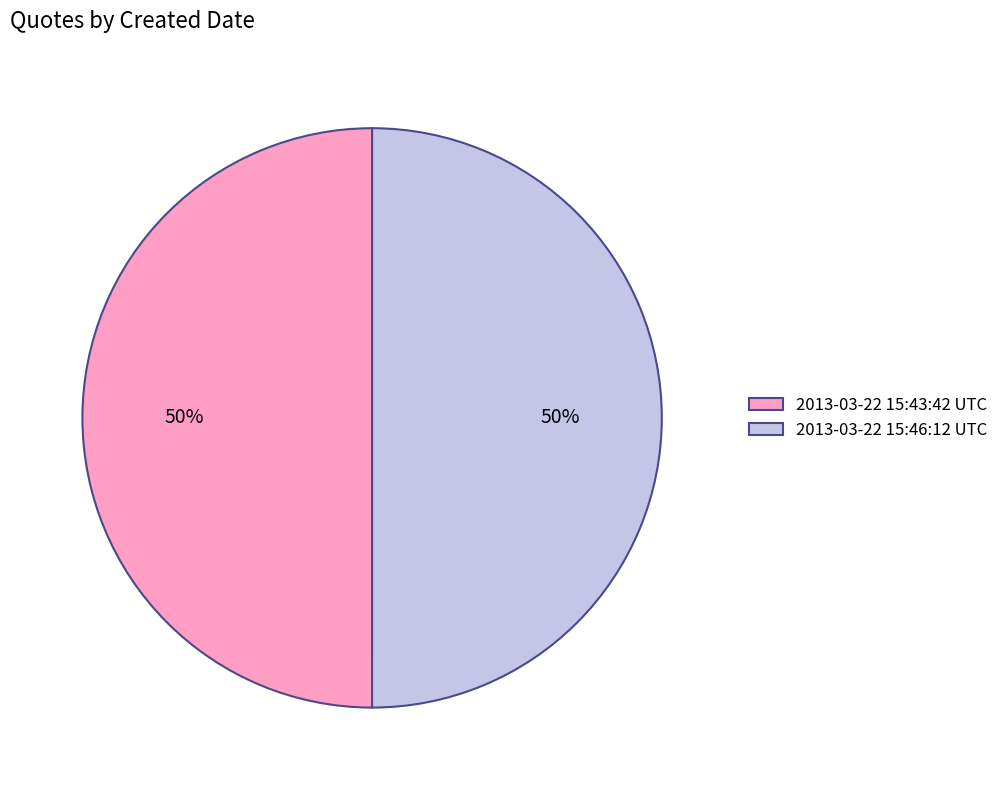

Do 2013-03-22 15:46:12 UTC and 2013-03-22 15:43:42 UTC together represent more than half of the pie?

Yes